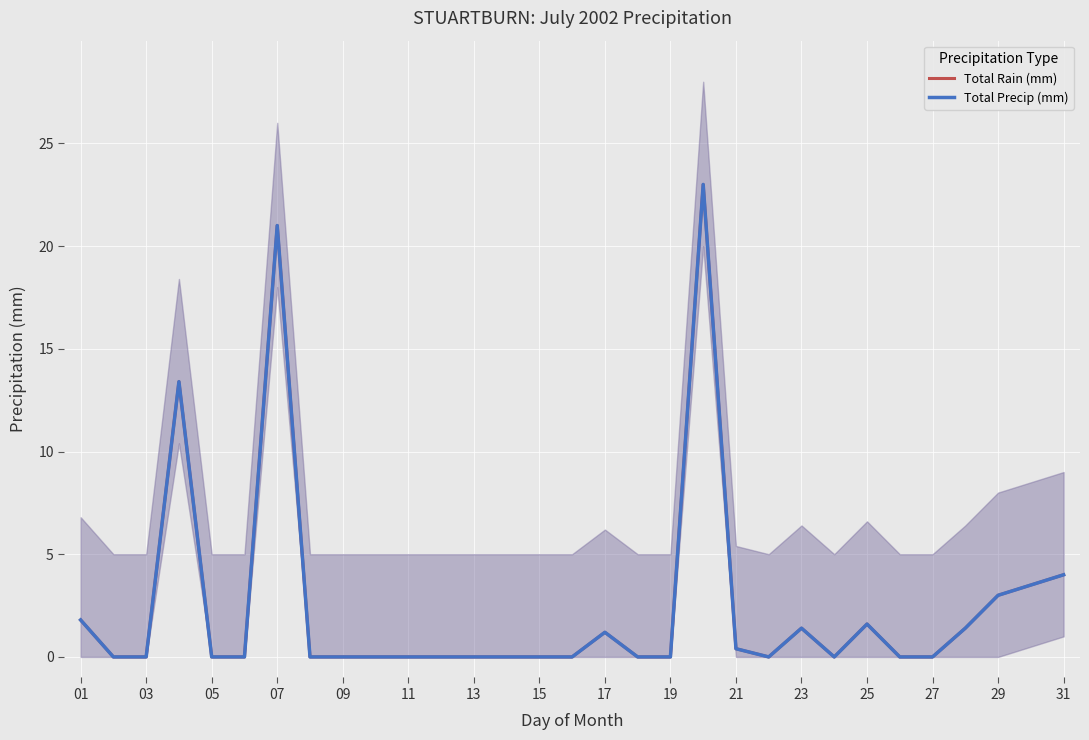

True or false: Total Rain (mm) and Total Precip (mm) cross at least once.

False